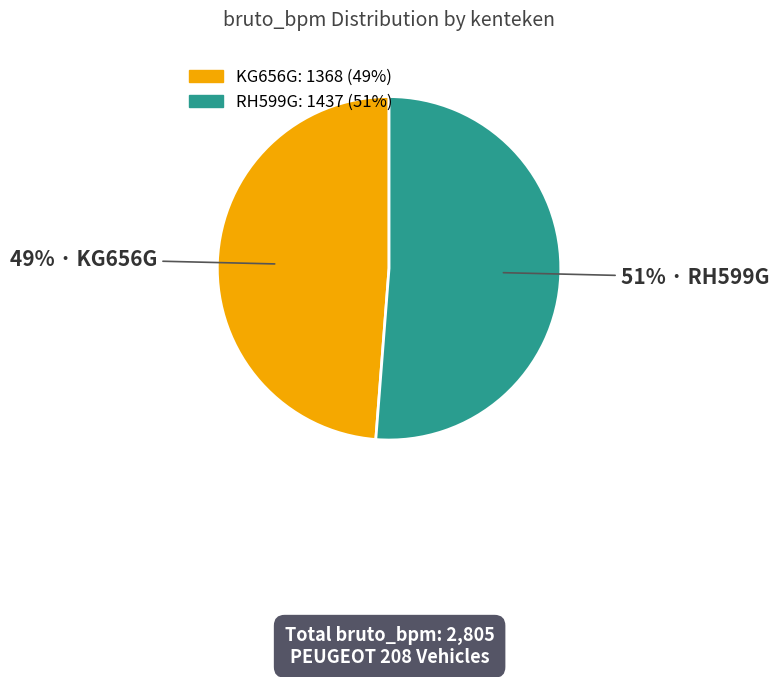

Between RH599G and KG656G, which is larger?

RH599G